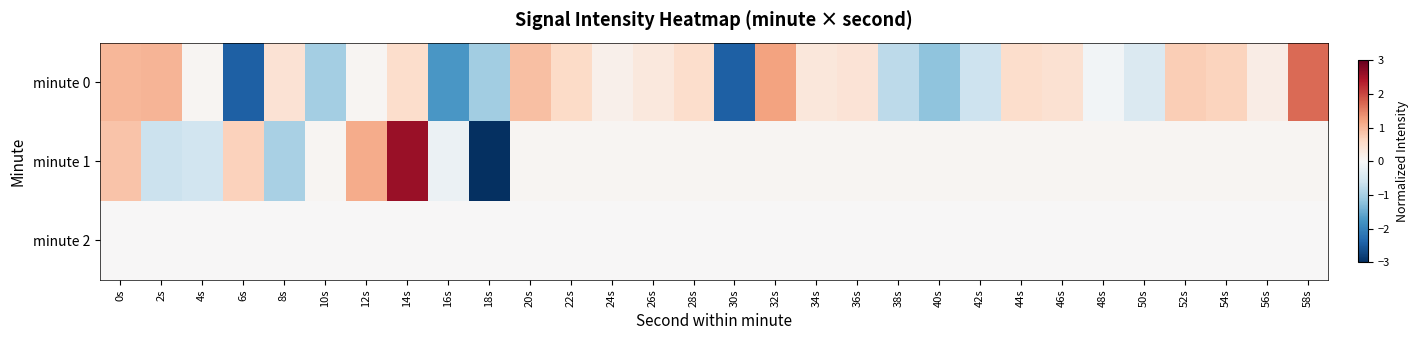

Reading right to left, list all the values displayed in this chart.

minute 0: 58s=1.7	56s=0.2	54s=0.7	52s=0.7	50s=-0.4	48s=-0.1	46s=0.5	44s=0.5	42s=-0.6	40s=-1.2	38s=-0.8	36s=0.4	34s=0.3	32s=1.2	30s=-2.5	28s=0.5	26s=0.3	24s=0.1	22s=0.6	20s=0.9	18s=-1.0	16s=-1.8	14s=0.5	12s=0.1	10s=-1.0	8s=0.4	6s=-2.4	4s=0.1	2s=1.0	0s=1.0
minute 1: 58s=0.1	56s=0.1	54s=0.1	52s=0.1	50s=0.1	48s=0.1	46s=0.1	44s=0.1	42s=0.1	40s=0.1	38s=0.1	36s=0.1	34s=0.1	32s=0.1	30s=0.1	28s=0.1	26s=0.1	24s=0.1	22s=0.1	20s=0.1	18s=-4.4	16s=-0.2	14s=2.6	12s=1.1	10s=0.1	8s=-1.0	6s=0.7	4s=-0.6	2s=-0.7	0s=0.9
minute 2: 58s=0.0	56s=0.0	54s=0.0	52s=0.0	50s=0.0	48s=0.0	46s=0.0	44s=0.0	42s=0.0	40s=0.0	38s=0.0	36s=0.0	34s=0.0	32s=0.0	30s=0.0	28s=0.0	26s=0.0	24s=0.0	22s=0.0	20s=0.0	18s=0.0	16s=0.0	14s=0.0	12s=0.0	10s=0.0	8s=0.0	6s=0.0	4s=0.0	2s=0.0	0s=0.0